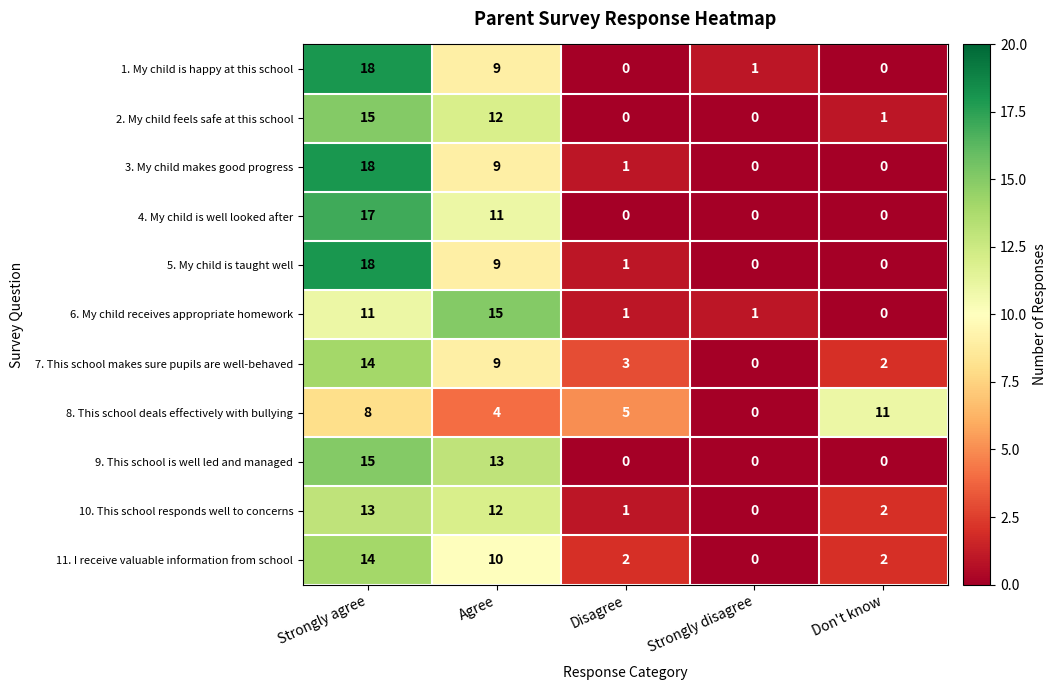

What is the sum of all 11. I receive valuable information from school values?

28